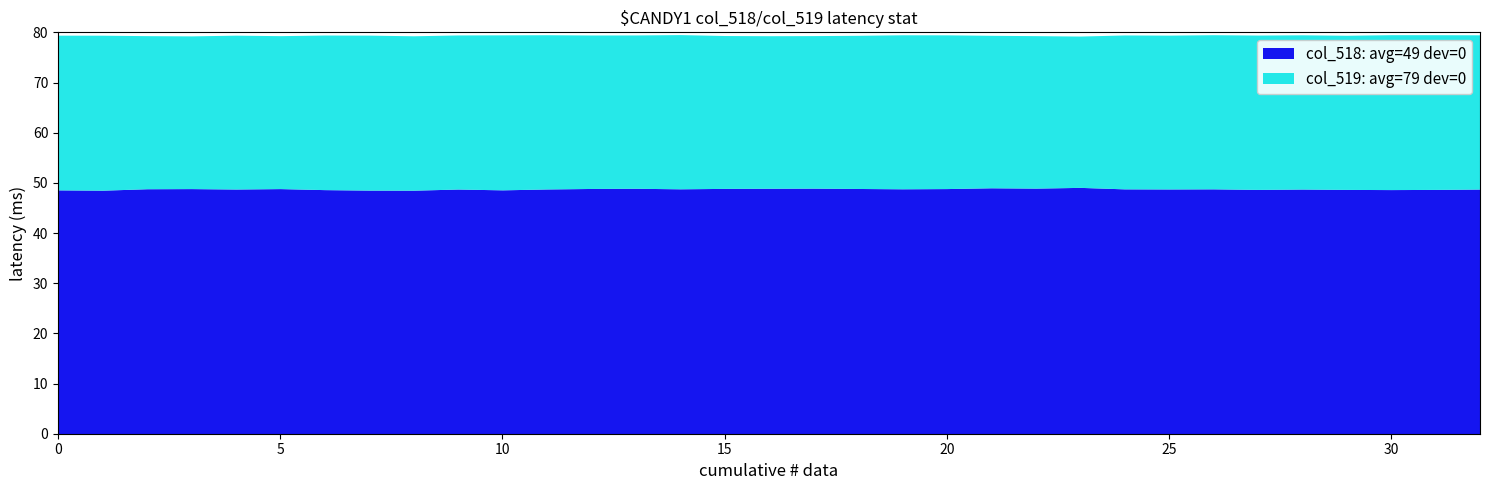

True or false: col_519 and col_518 intersect in this chart.

False